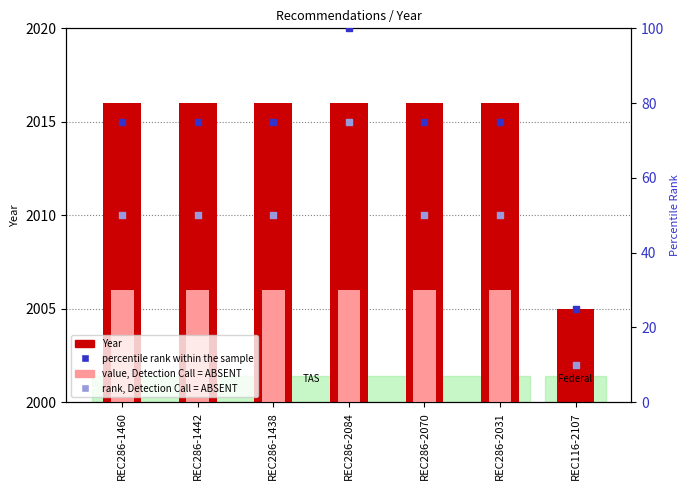

Which series has the largest total across all categories?

Year